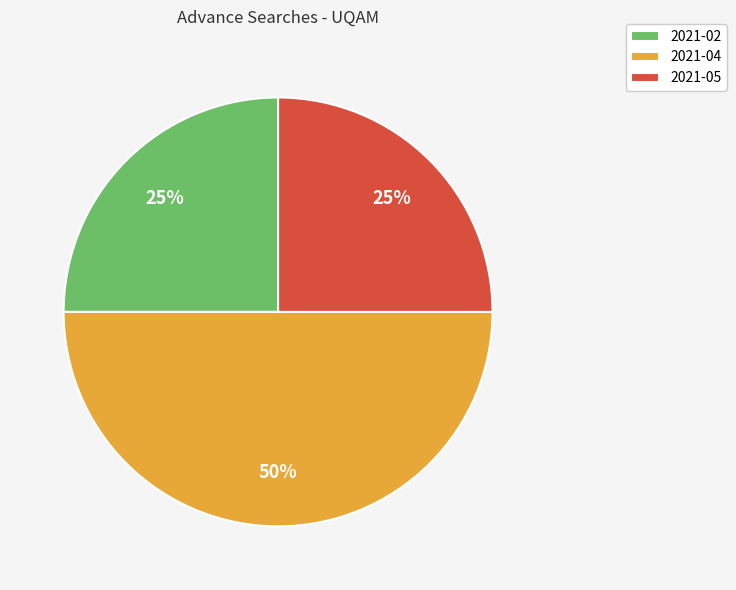

Which has a higher value, 2021-04 or 2021-05?

2021-04